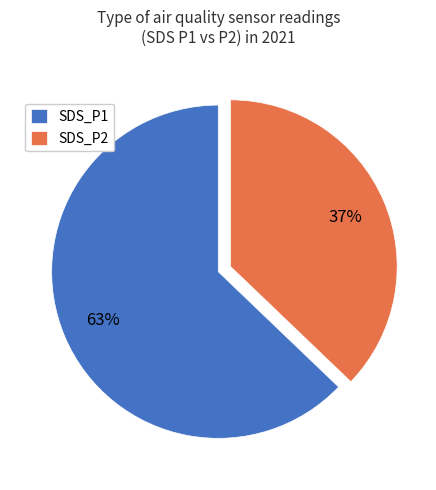

To the nearest percent, what is the difference between the largest and smallest slice percentages?

26%